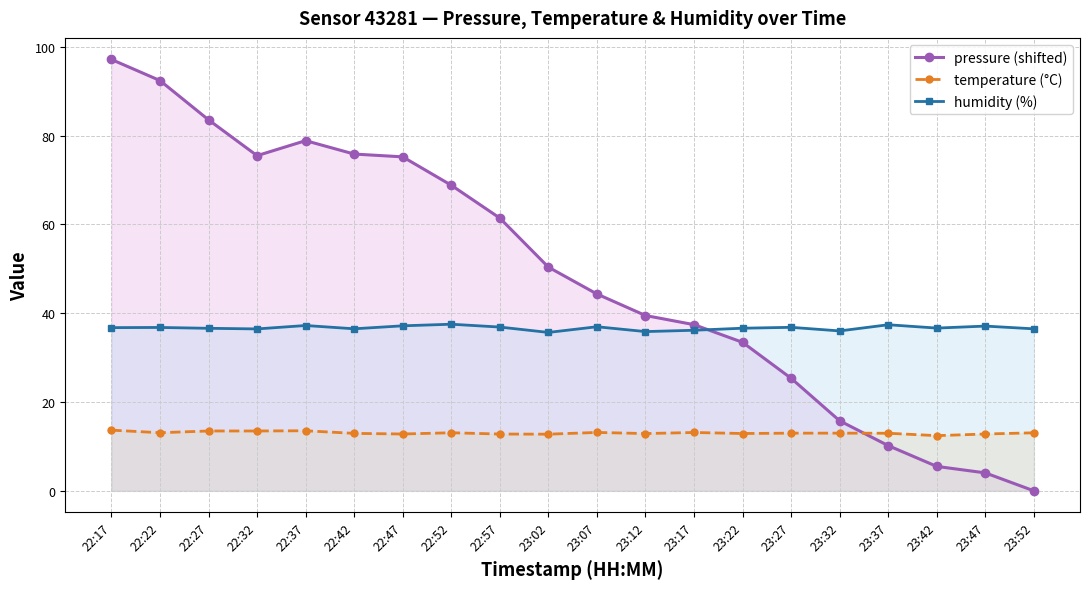

At which label is temperature (°C) closest to 13?

23:27